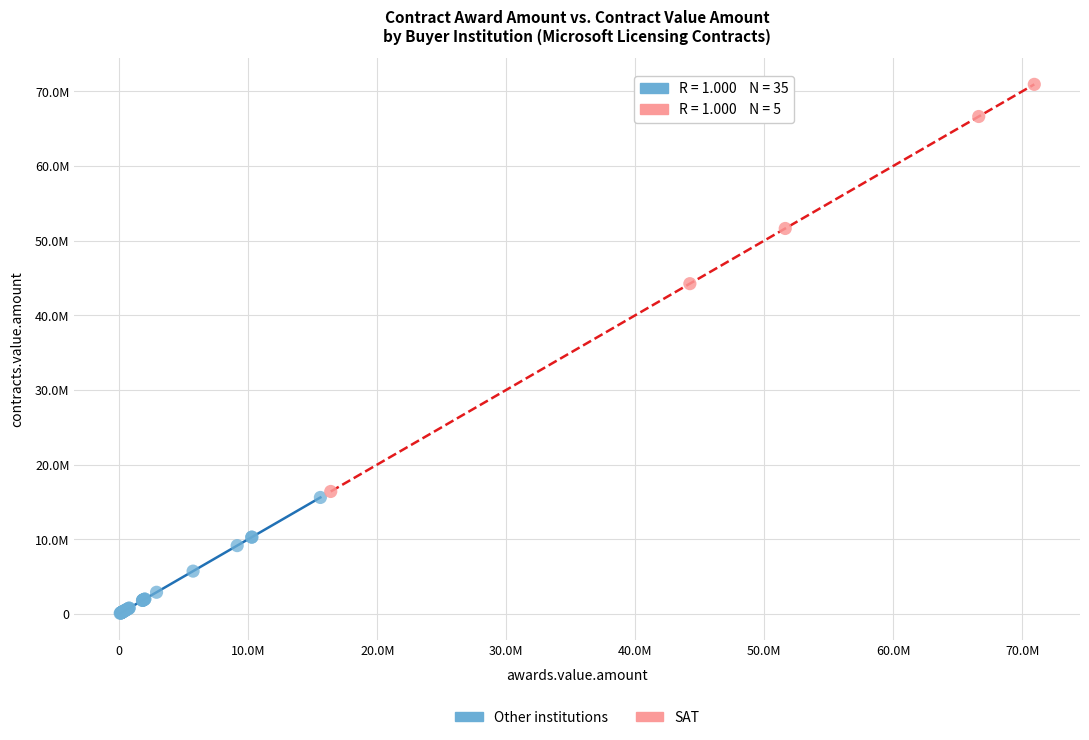

What are all the series names shown in the legend?

Other institutions, SAT